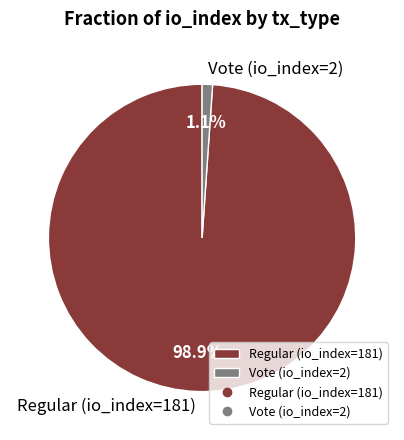

Rank the categories by value from highest to lowest.

Regular (io_index=181), Vote (io_index=2)